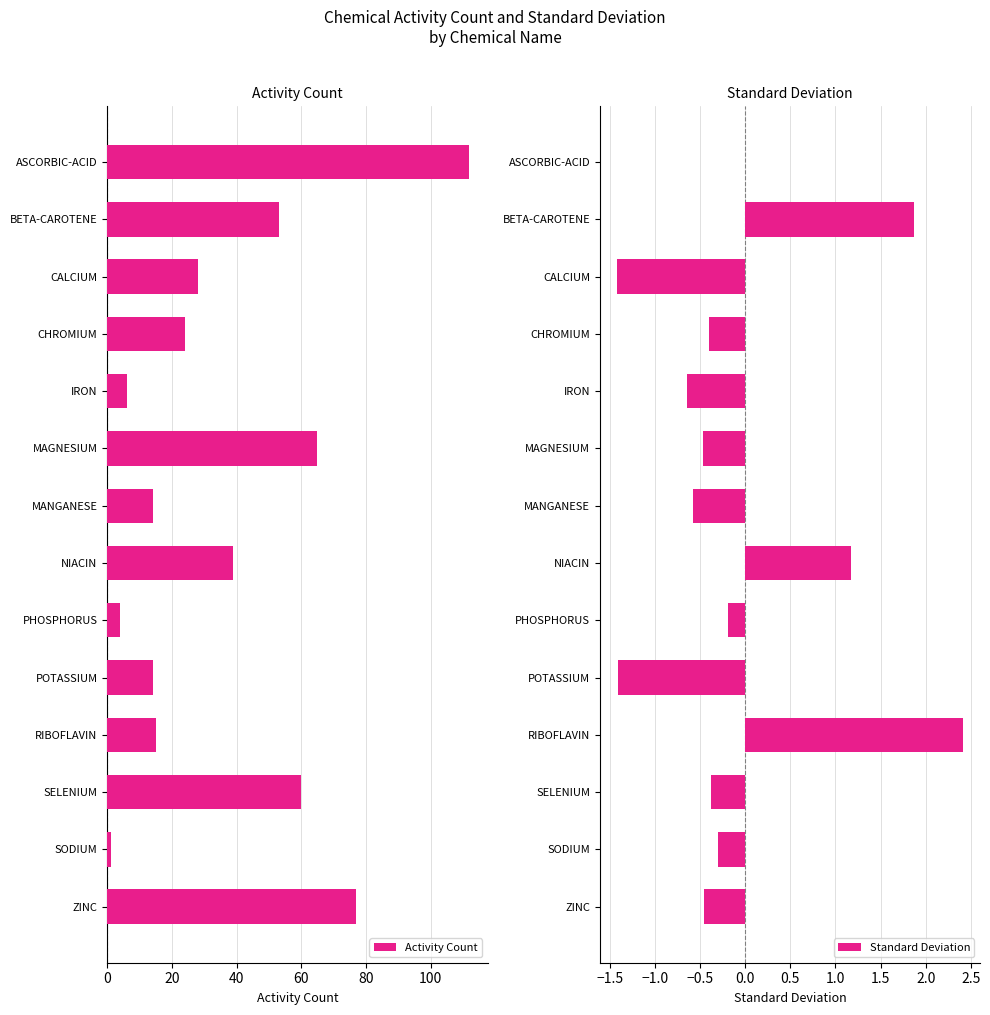

The Standard Deviation series shows -1.4 at POTASSIUM. True or false?

True